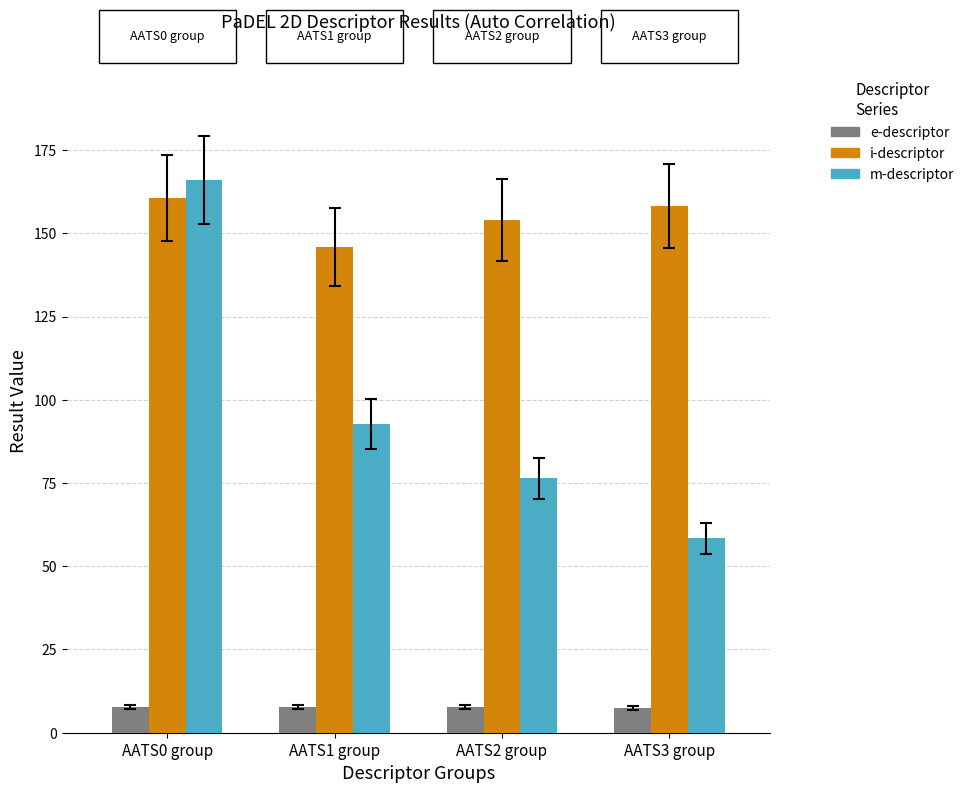

What is the difference between the m-descriptor values at AATS2 group and AATS0 group?

89.6